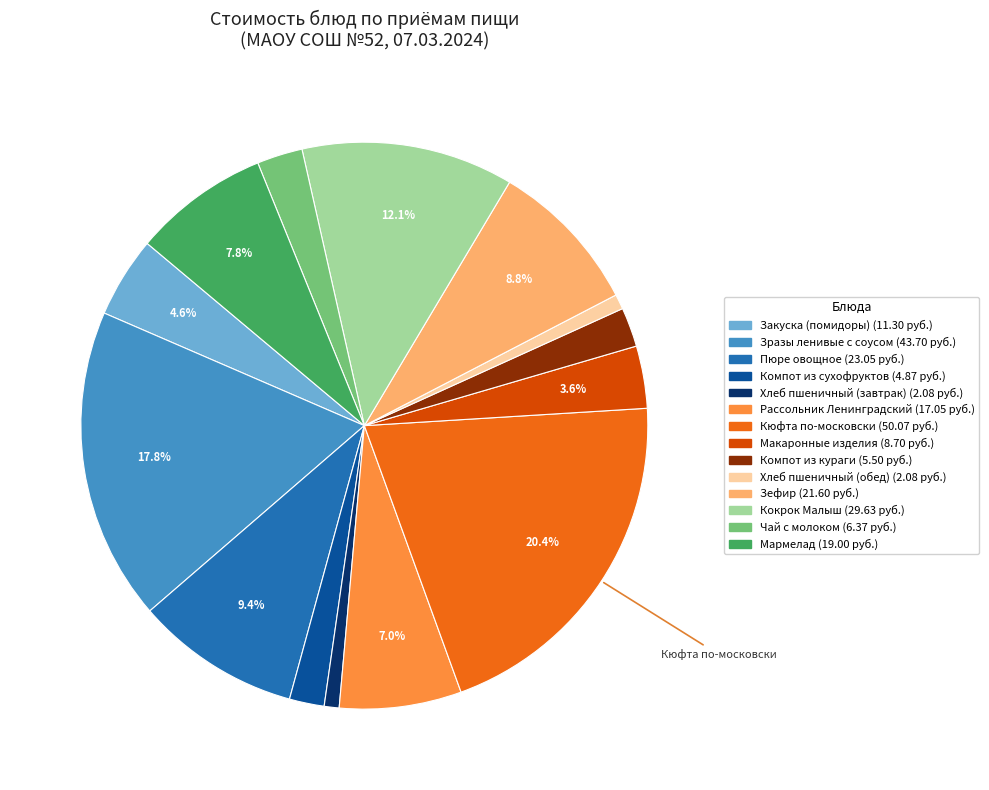

Does any single category account for the majority?

No